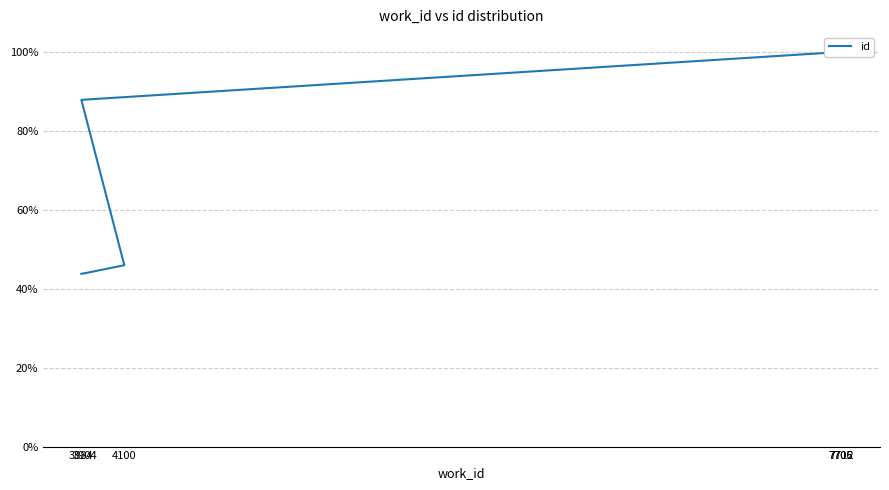

Is it true that the value at 7706 is 1.0?

True